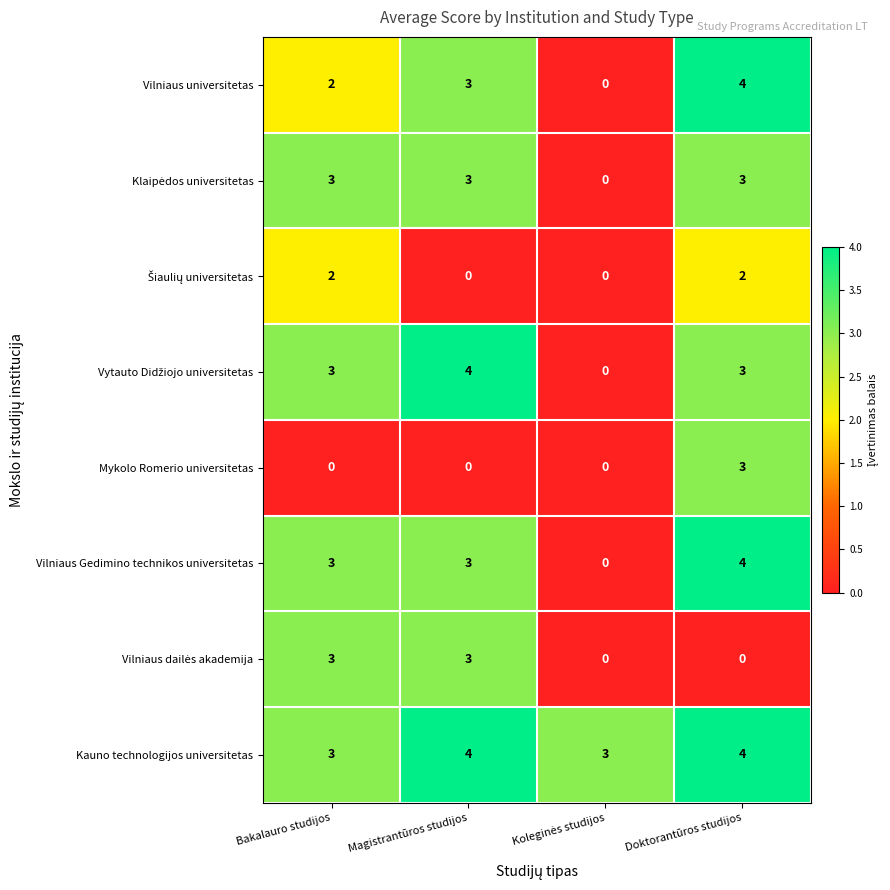

What is the sum of all Kauno technologijos universitetas values?

14